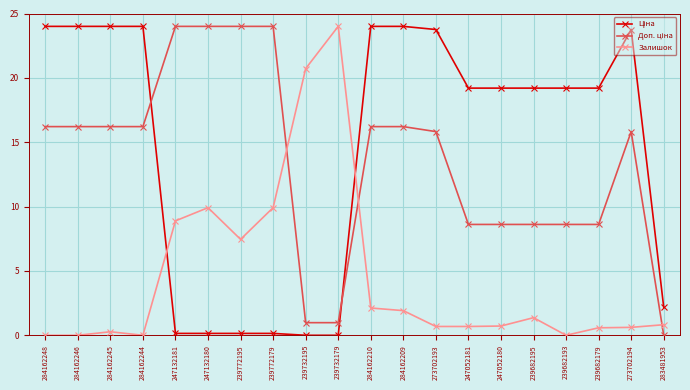

The Залишок series shows 7.5 at 284162248. True or false?

False